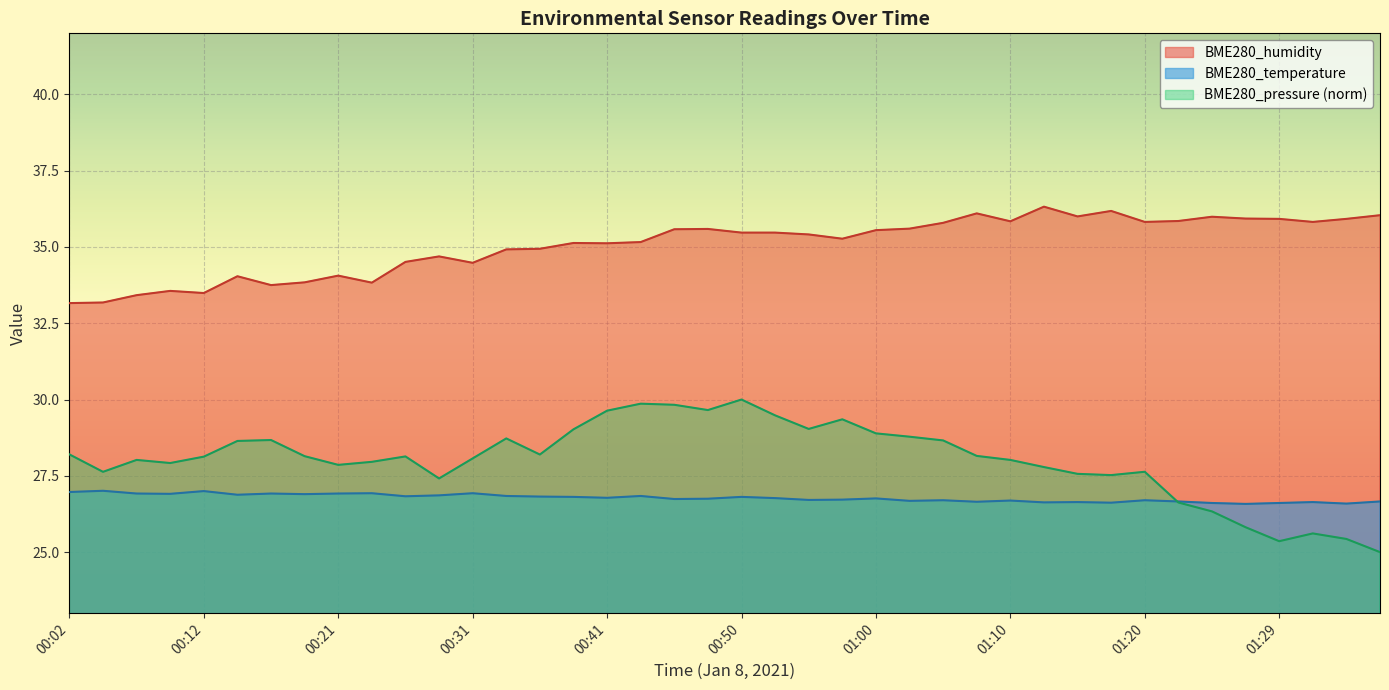

What position from the left is 00:53?

22